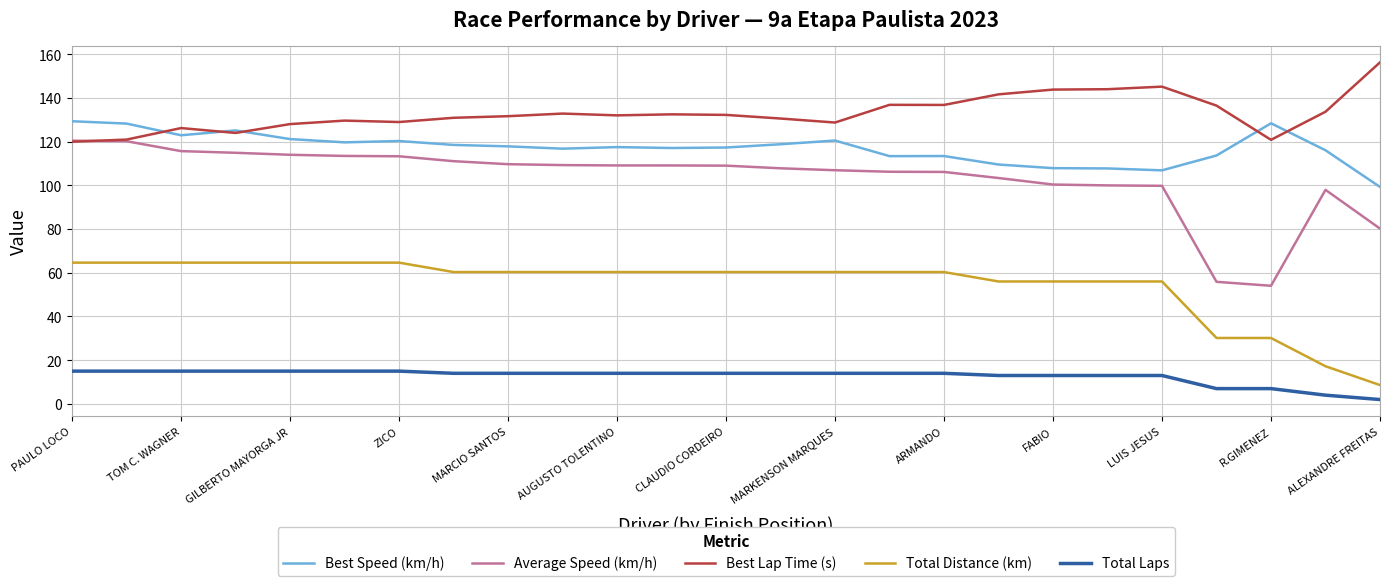

What is the average value of the Total Laps series?

12.7